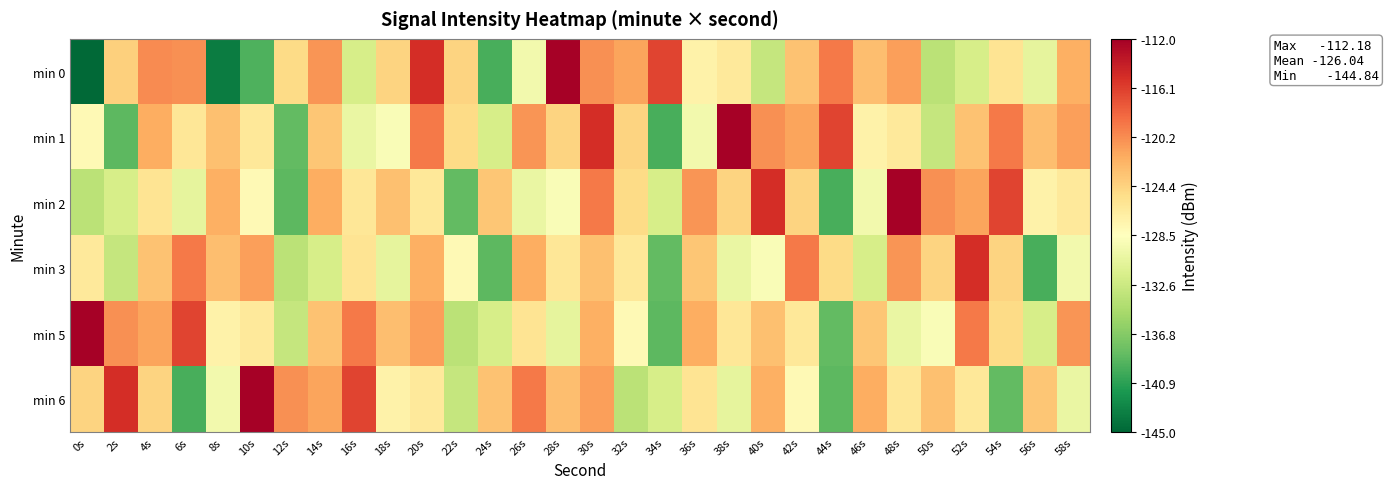

Reading left to right, list all the values displayed in this chart.

min 0: 0s=-144.8	2s=-124.2	4s=-120.2	6s=-120.4	8s=-143.5	10s=-139.4	12s=-125.0	14s=-120.7	16s=-131.9	18s=-124.4	20s=-115.2	22s=-124.4	24s=-139.6	26s=-129.6	28s=-112.2	30s=-120.5	32s=-121.5	34s=-116.5	36s=-127.2	38s=-126.2	40s=-133.1	42s=-123.3	44s=-119.2	46s=-123.1	48s=-121.2	50s=-133.7	52s=-131.9	54s=-125.7	56s=-130.7	58s=-122.1
min 1: 0s=-128.0	2s=-138.7	4s=-122.0	6s=-126.0	8s=-123.1	10s=-126.2	12s=-138.4	14s=-123.5	16s=-130.2	18s=-129.0	20s=-119.2	22s=-125.0	24s=-131.9	26s=-120.7	28s=-124.4	30s=-115.2	32s=-124.4	34s=-139.6	36s=-129.6	38s=-112.2	40s=-120.5	42s=-121.5	44s=-116.5	46s=-127.2	48s=-126.2	50s=-133.1	52s=-123.3	54s=-119.2	56s=-123.1	58s=-121.2
min 2: 0s=-133.7	2s=-131.9	4s=-125.7	6s=-130.7	8s=-122.1	10s=-128.0	12s=-138.7	14s=-122.0	16s=-126.0	18s=-123.1	20s=-126.2	22s=-138.4	24s=-123.5	26s=-130.2	28s=-129.0	30s=-119.2	32s=-125.0	34s=-131.9	36s=-120.7	38s=-124.4	40s=-115.2	42s=-124.4	44s=-139.6	46s=-129.6	48s=-112.2	50s=-120.5	52s=-121.5	54s=-116.5	56s=-127.2	58s=-126.2
min 3: 0s=-126.2	2s=-133.1	4s=-123.3	6s=-119.2	8s=-123.1	10s=-121.2	12s=-133.7	14s=-131.9	16s=-125.7	18s=-130.7	20s=-122.1	22s=-128.0	24s=-138.7	26s=-122.0	28s=-126.0	30s=-123.1	32s=-126.2	34s=-138.4	36s=-123.5	38s=-130.2	40s=-129.0	42s=-119.2	44s=-125.0	46s=-131.9	48s=-120.7	50s=-124.4	52s=-115.2	54s=-124.4	56s=-139.6	58s=-129.6
min 5: 0s=-112.2	2s=-120.5	4s=-121.5	6s=-116.5	8s=-127.2	10s=-126.2	12s=-133.1	14s=-123.3	16s=-119.2	18s=-123.1	20s=-121.2	22s=-133.7	24s=-131.9	26s=-125.7	28s=-130.7	30s=-122.1	32s=-128.0	34s=-138.7	36s=-122.0	38s=-126.0	40s=-123.1	42s=-126.2	44s=-138.4	46s=-123.5	48s=-130.2	50s=-129.0	52s=-119.2	54s=-125.0	56s=-131.9	58s=-120.7
min 6: 0s=-124.4	2s=-115.2	4s=-124.4	6s=-139.6	8s=-129.6	10s=-112.2	12s=-120.5	14s=-121.5	16s=-116.5	18s=-127.2	20s=-126.2	22s=-133.1	24s=-123.3	26s=-119.2	28s=-123.1	30s=-121.2	32s=-133.7	34s=-131.9	36s=-125.7	38s=-130.7	40s=-122.1	42s=-128.0	44s=-138.7	46s=-122.0	48s=-126.0	50s=-123.1	52s=-126.2	54s=-138.4	56s=-123.5	58s=-130.2